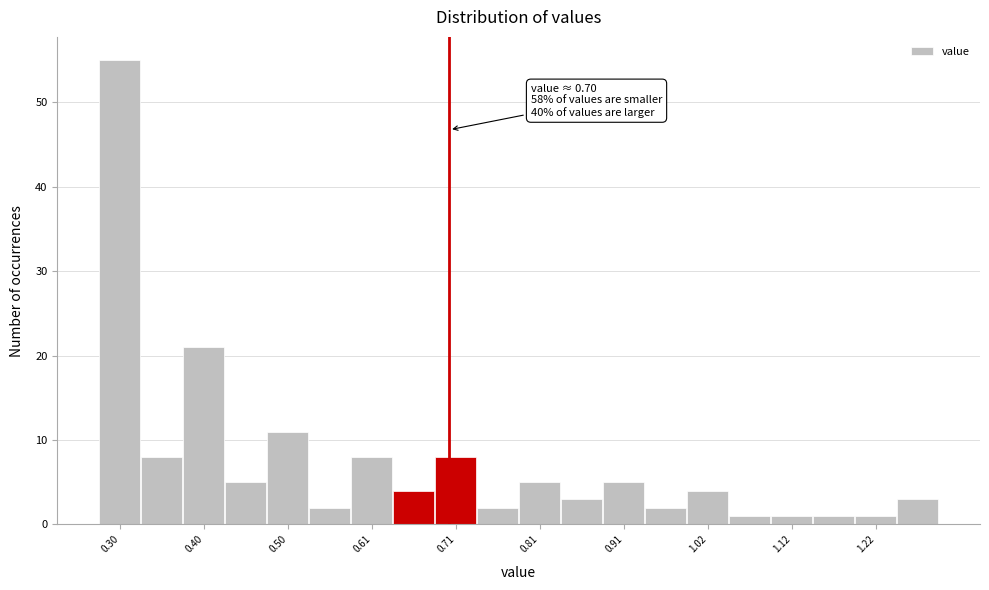

Around what value on the x-axis is the tallest bar? Give the approximate position of its centre, as read against the axis.

0.30